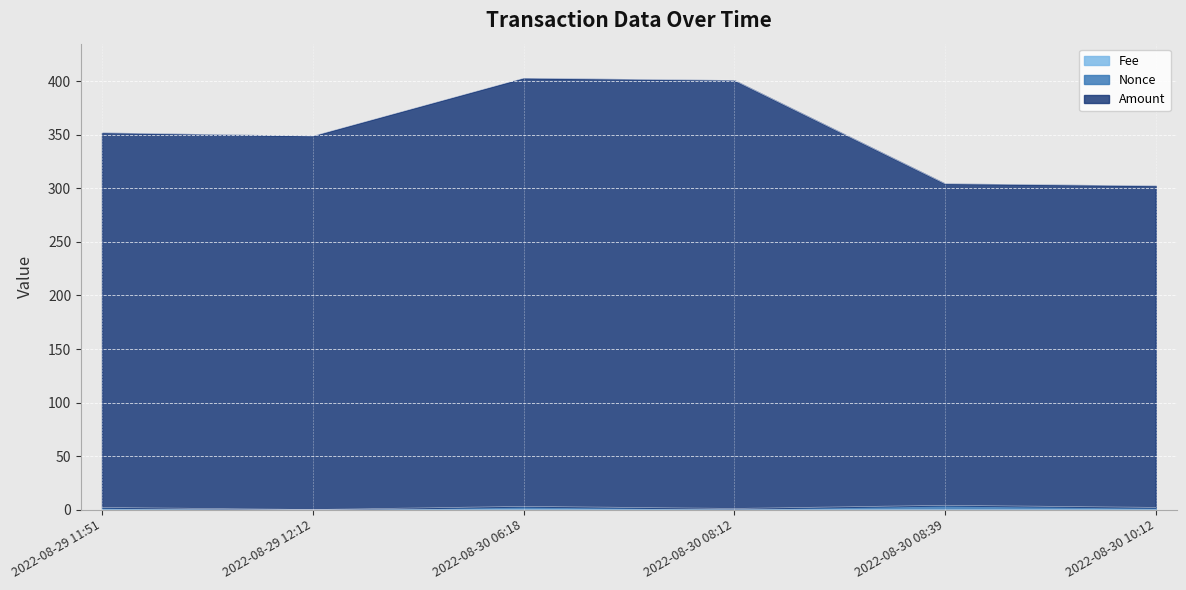

Is the value of Amount at 2022-08-29 12:12 greater than the value of Nonce at 2022-08-29 11:51?

Yes